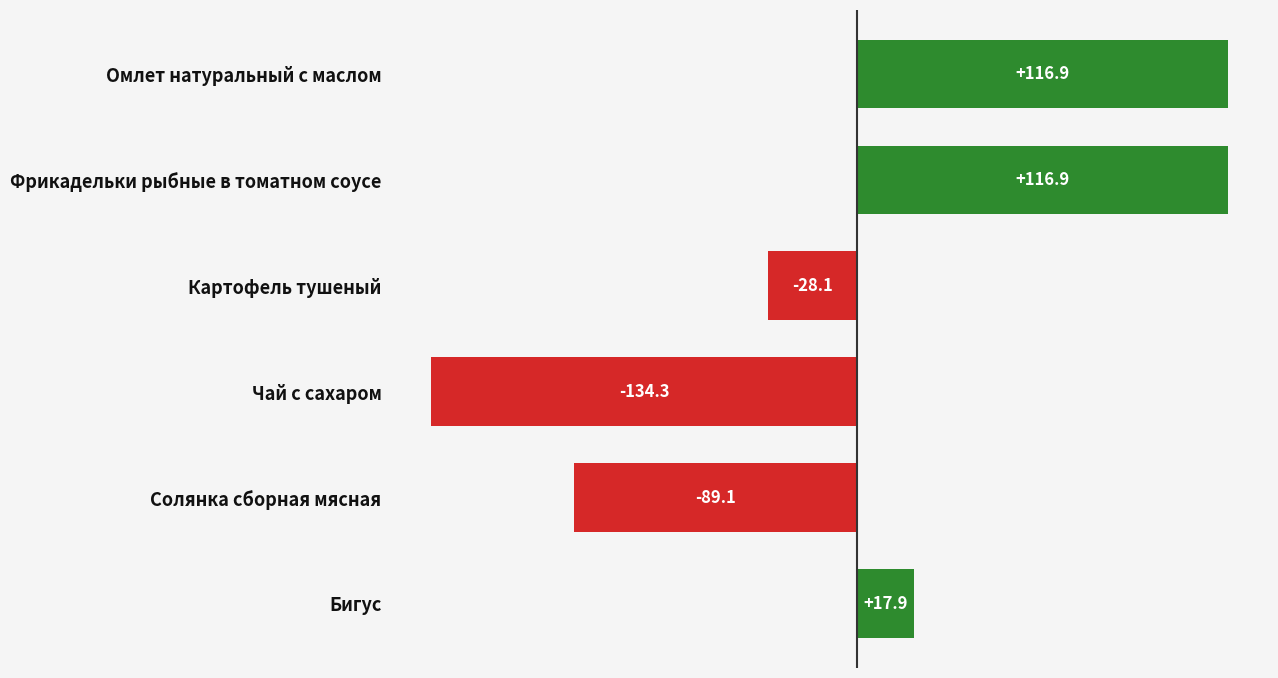

Reading top to bottom, extract all data points from this chart.

116.9	116.9	-28.1	-134.3	-89.1	17.9